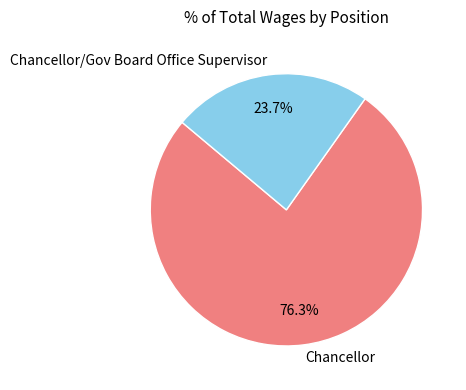

The Chancellor/Gov Board Office Supervisor slice represents 9% of the pie. True or false?

False